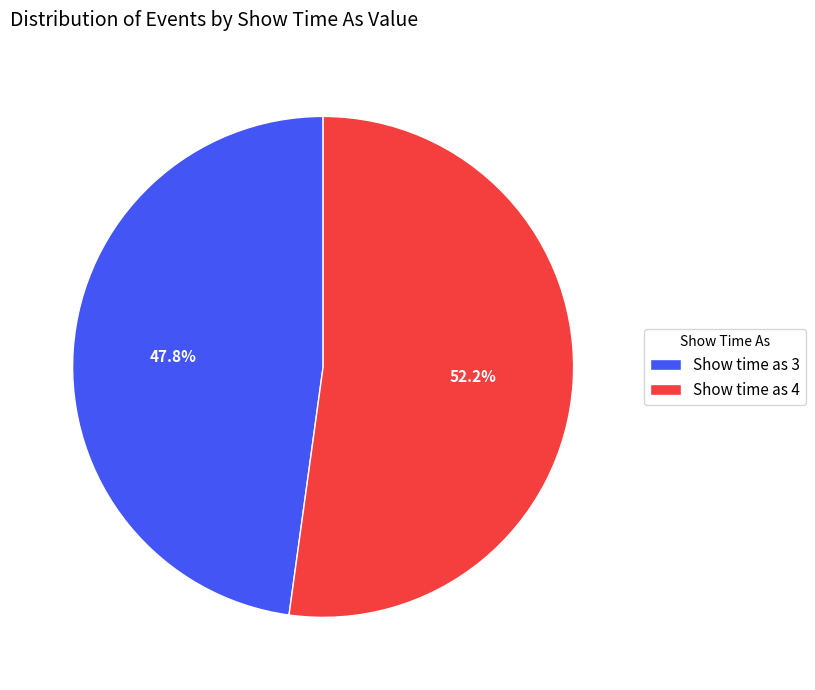

Combined, what portion of the pie is Show time as 4 and Show time as 3?

100.0%